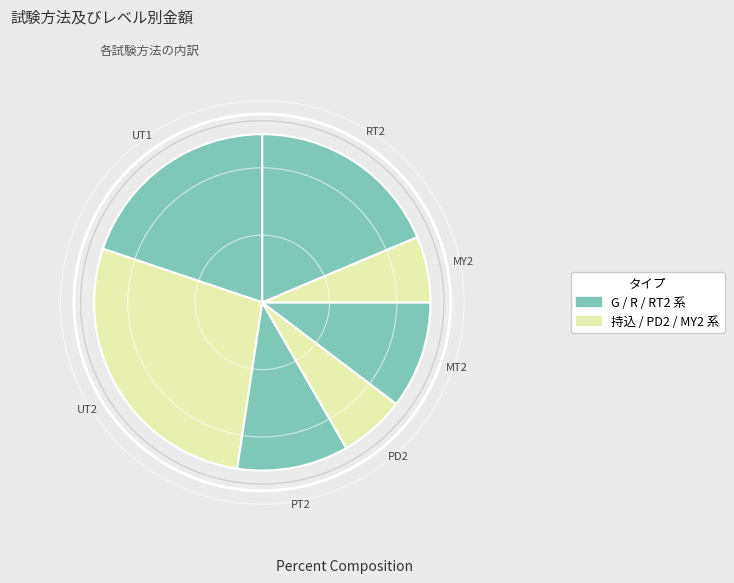

How many segments does this pie chart have?

7